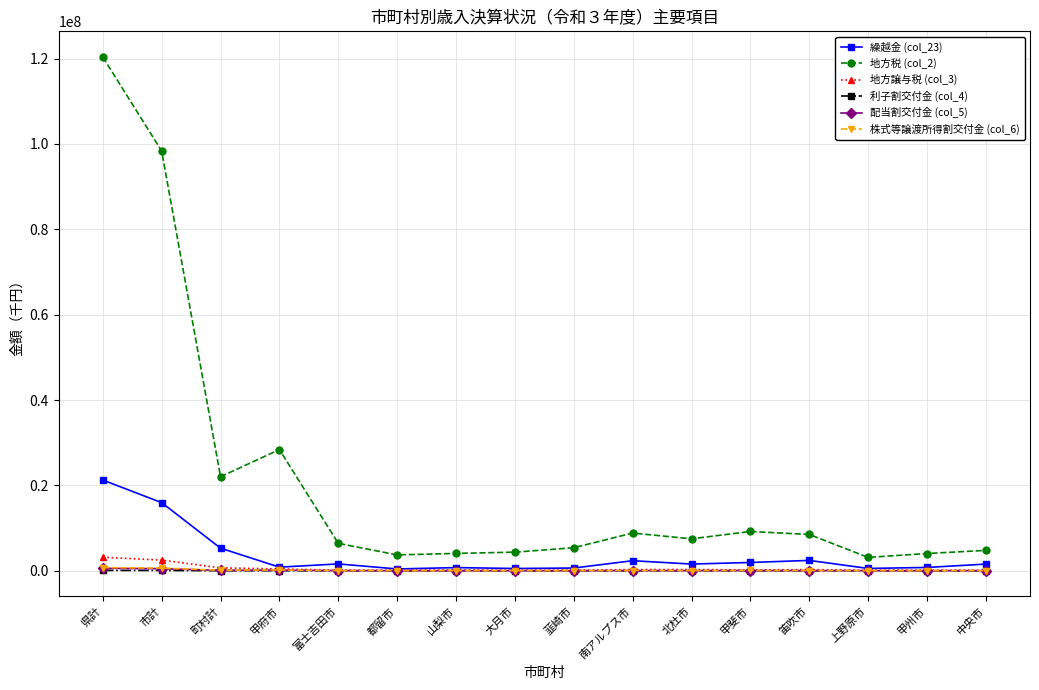

At which category is the sum across all series the highest?

県計